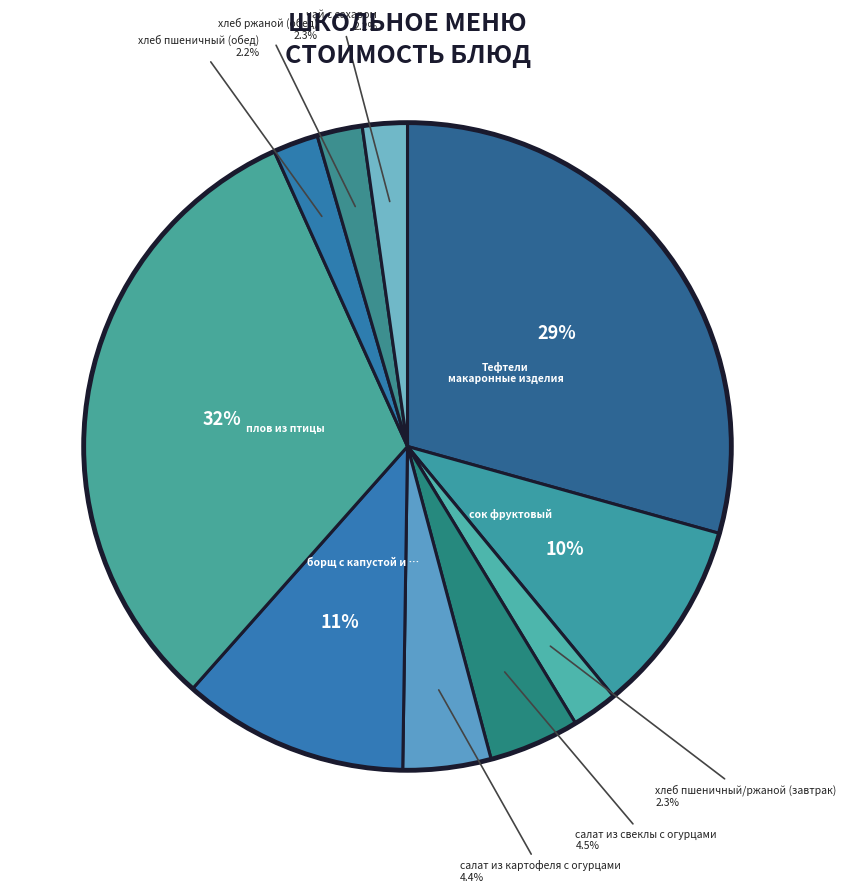

To the nearest percent, what is the average slice percentage?

10%